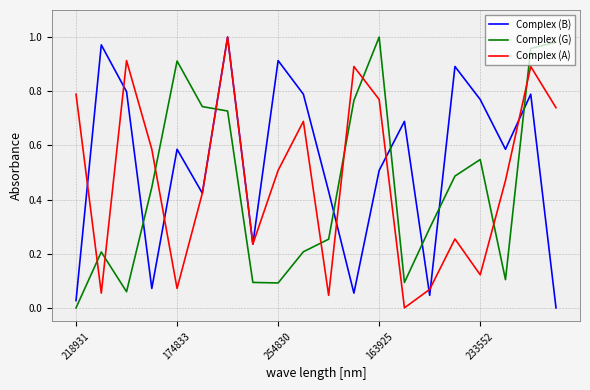

In Complex (A), how many points are lower than both neighbors (excluding endpoints)?

6